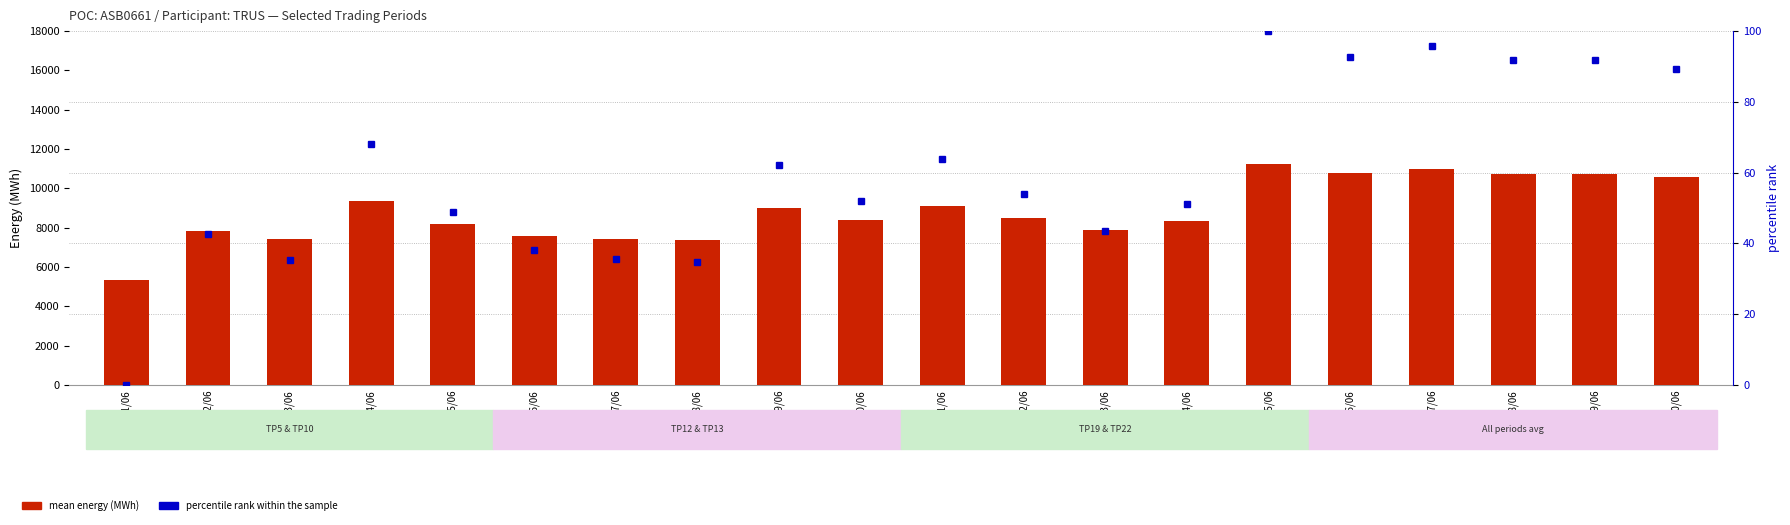

Reading left to right, transcribe all the data shown in this chart.

mean energy (MWh): 01/06=5336.3	02/06=7835.3	03/06=7408.6	04/06=9336.4	05/06=8204.2	06/06=7570.1	07/06=7430.7	08/06=7378.0	09/06=8986.2	10/06=8394.6	11/06=9093.3	12/06=8500.0	13/06=7886.3	14/06=8347.0	15/06=11211.5	16/06=10778.0	17/06=10966.7	18/06=10723.6	19/06=10723.6	20/06=10582.5
percentile rank within the sample: 01/06=0.0	02/06=42.5	03/06=35.3	04/06=68.1	05/06=48.8	06/06=38.0	07/06=35.6	08/06=34.8	09/06=62.1	10/06=52.1	11/06=63.9	12/06=53.8	13/06=43.4	14/06=51.2	15/06=100.0	16/06=92.6	17/06=95.8	18/06=91.7	19/06=91.7	20/06=89.3